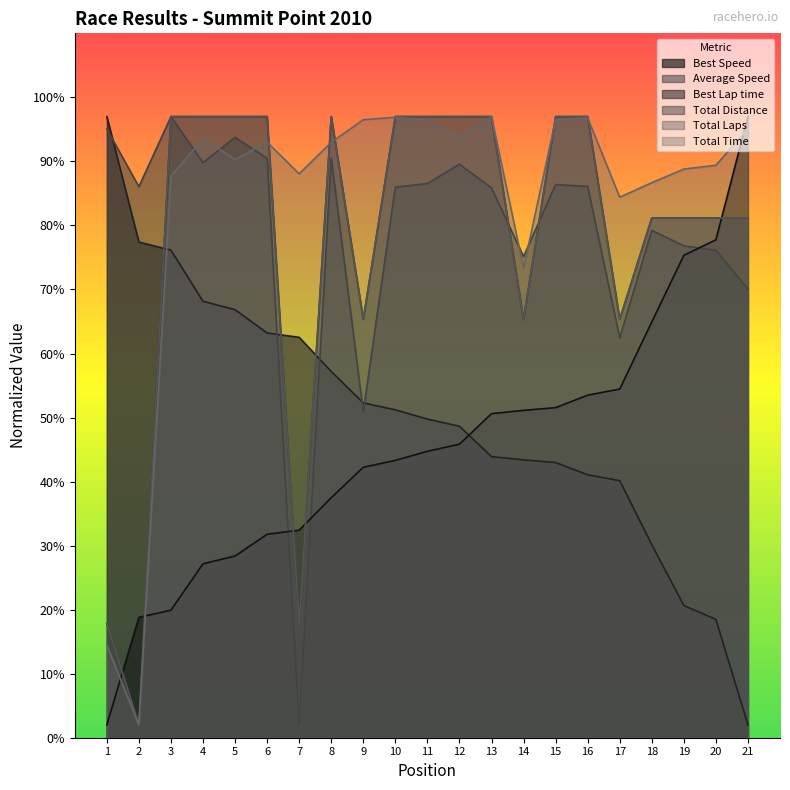

The Total Time series shows 96.8 at 16. True or false?

True